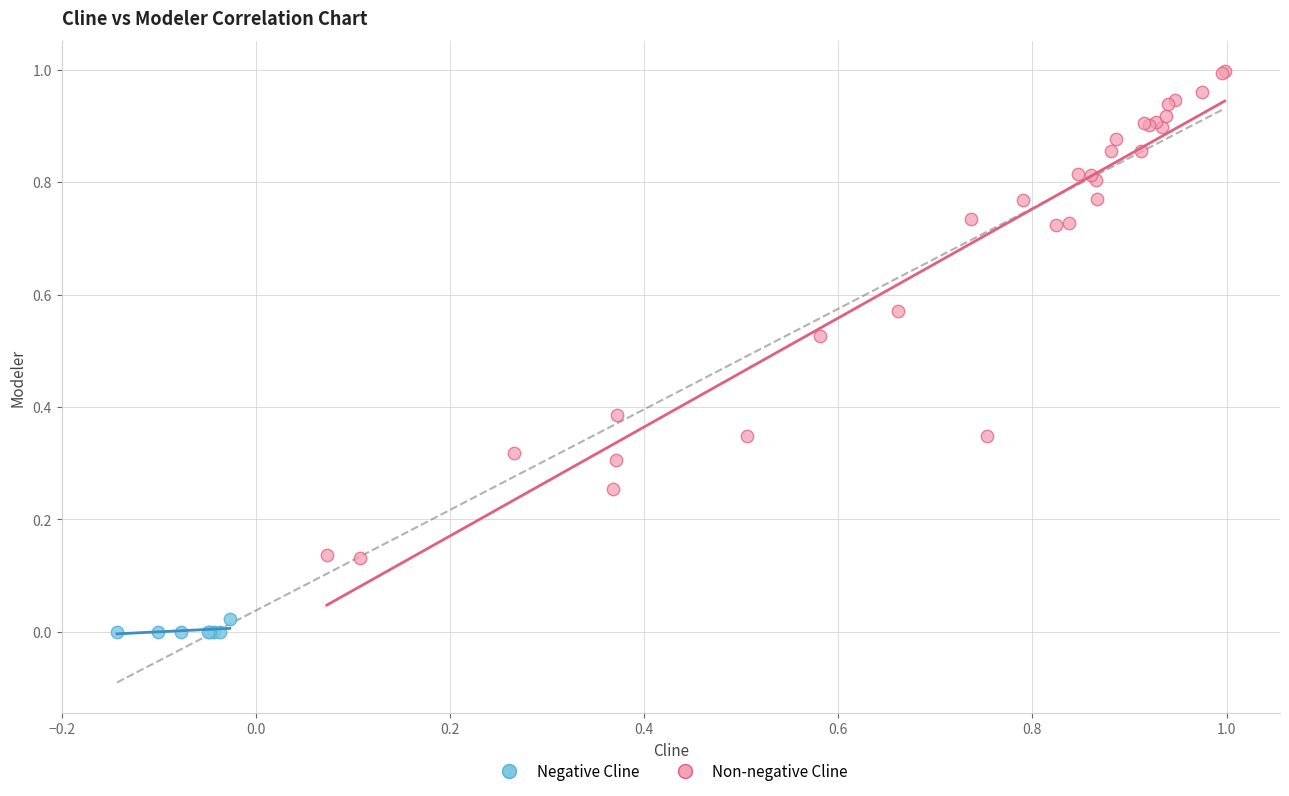

Which series contains the lowest Y value?

Negative Cline